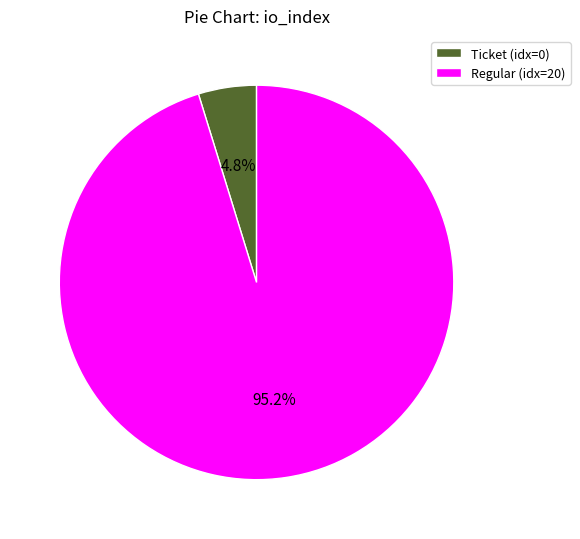

Rank the categories by value from lowest to highest.

Ticket (idx=0), Regular (idx=20)